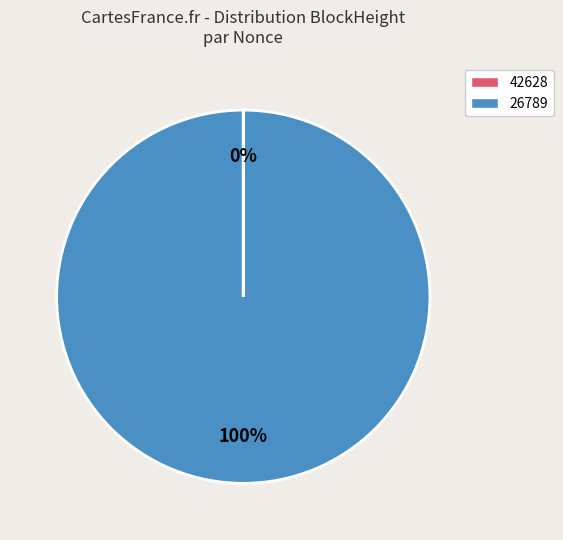

Is there a majority slice in this chart?

Yes